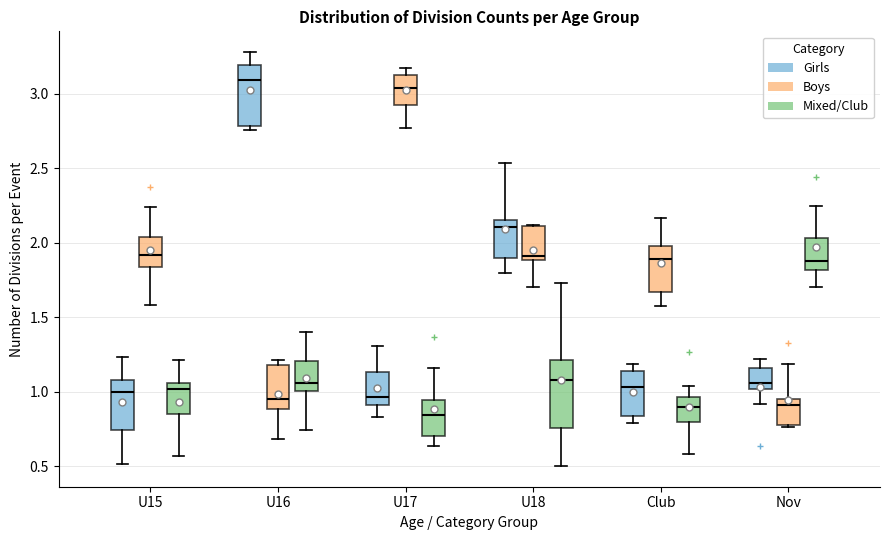

Reading left to right, read every box against the y-axis: the position of its median line, the range the box covers, and the ends of its whiskers. The values are not printed on the chart, so give them approximately, as read against the axis.

U15 (Girls): median 1.00, box 0.75 to 1.10, whiskers 0.50 to 1.25
U15 (Boys): median 1.90, box 1.85 to 2.05, whiskers 1.60 to 2.25
U15 (Mixed/Club): median 1.00, box 0.85 to 1.05, whiskers 0.55 to 1.20
U16 (Girls): median 3.10, box 2.80 to 3.20, whiskers 2.75 to 3.30
U16 (Boys): median 0.95, box 0.90 to 1.20, whiskers 0.70 to 1.20 (just above the box's upper edge)
U16 (Mixed/Club): median 1.05, box 1.00 to 1.20, whiskers 0.75 to 1.40
U17 (Girls): median 0.95, box 0.90 to 1.15, whiskers 0.85 to 1.30
U17 (Boys): median 3.05, box 2.90 to 3.10, whiskers 2.75 to 3.15
U17 (Mixed/Club): median 0.85, box 0.70 to 0.95, whiskers 0.65 to 1.15
U18 (Girls): median 2.10, box 1.90 to 2.15, whiskers 1.80 to 2.55
U18 (Boys): median 1.90 (just above the box's lower edge), box 1.90 to 2.10, whiskers 1.70 to 2.10
U18 (Mixed/Club): median 1.10, box 0.75 to 1.20, whiskers 0.50 to 1.75
Club (Girls): median 1.05, box 0.85 to 1.15, whiskers 0.80 to 1.20
Club (Boys): median 1.90, box 1.65 to 2.00, whiskers 1.60 to 2.15
Club (Mixed/Club): median 0.90, box 0.80 to 0.95, whiskers 0.60 to 1.05
Nov (Girls): median 1.05, box 1.00 to 1.15, whiskers 0.90 to 1.20
Nov (Boys): median 0.90, box 0.75 to 0.95, whiskers 0.75 to 1.20
Nov (Mixed/Club): median 1.90, box 1.80 to 2.05, whiskers 1.70 to 2.25